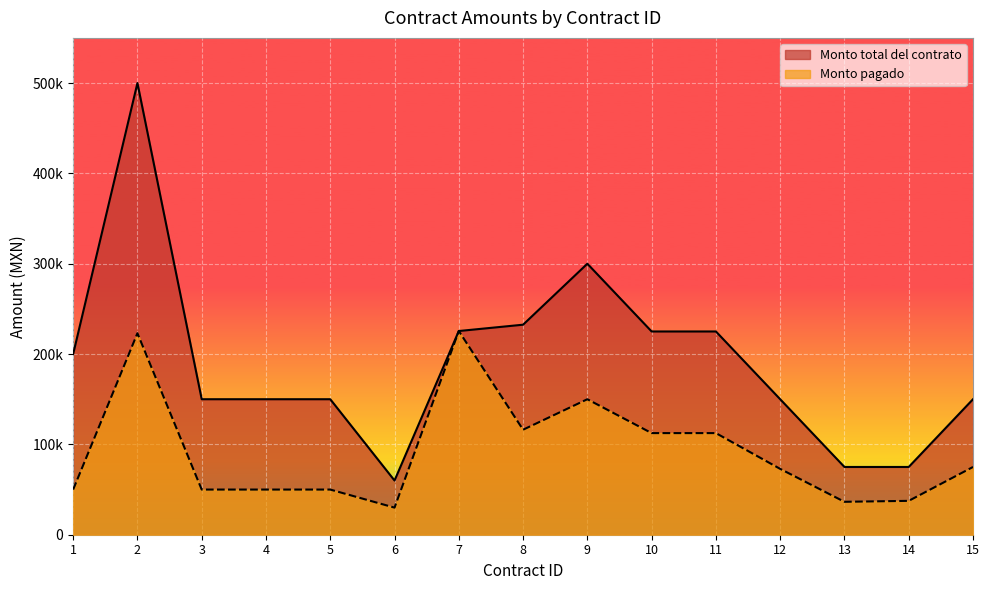

At which category does the chart reach its minimum across all series?

6